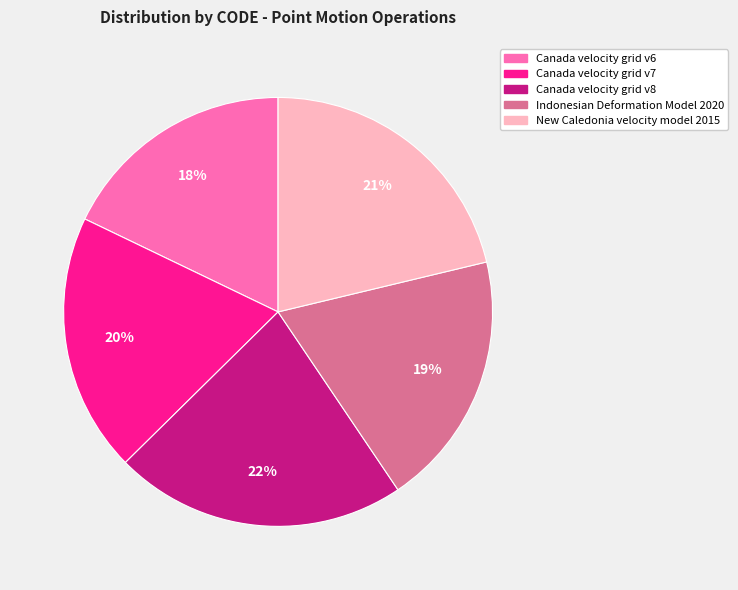

True or false: Canada velocity grid v7 accounts for 31% of the total.

False